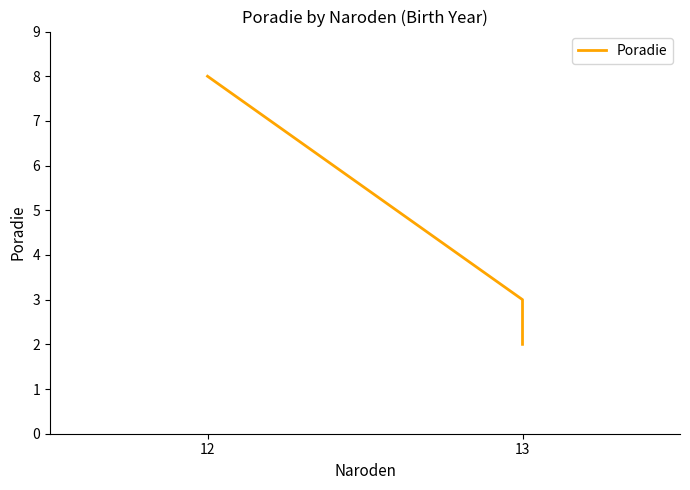

How many values are below 3?

1